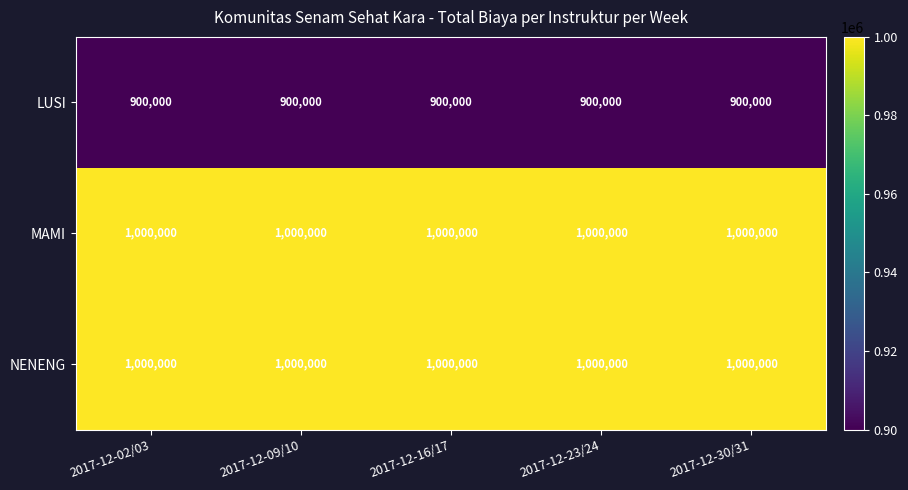

True or false: LUSI has a value of 900000 at 2017-12-30/31.

True